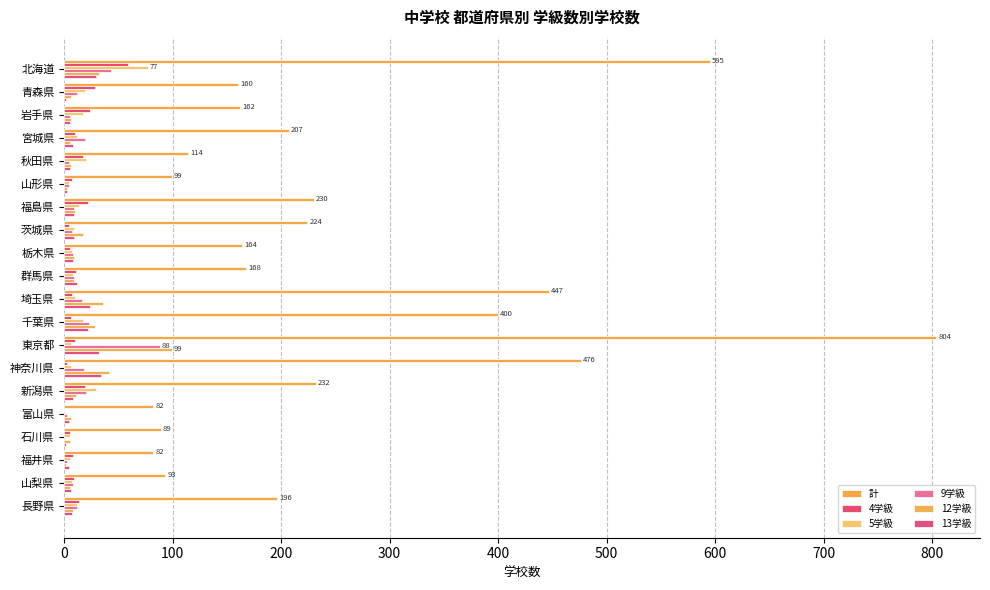

Which series has the widest spread of values?

計